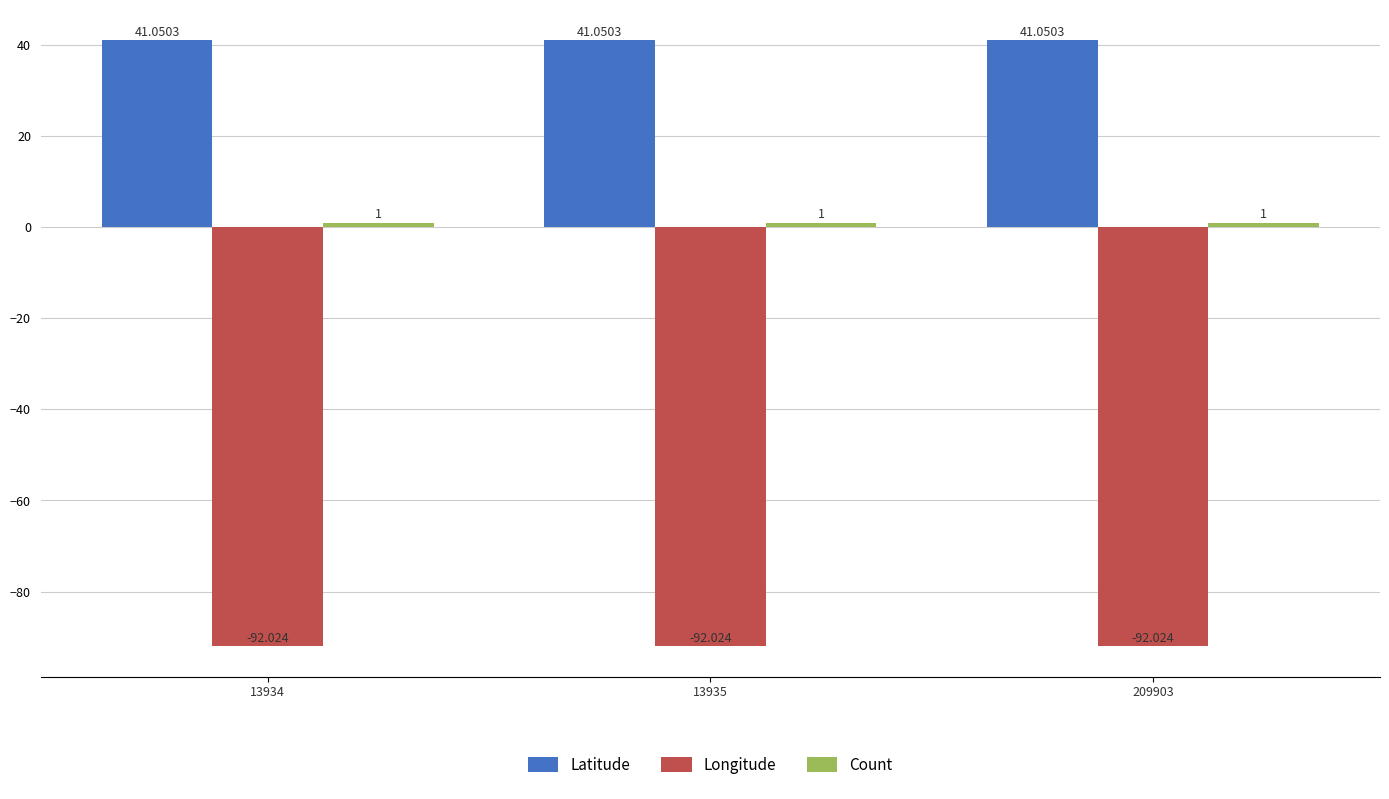

Which series has the largest total across all categories?

Latitude